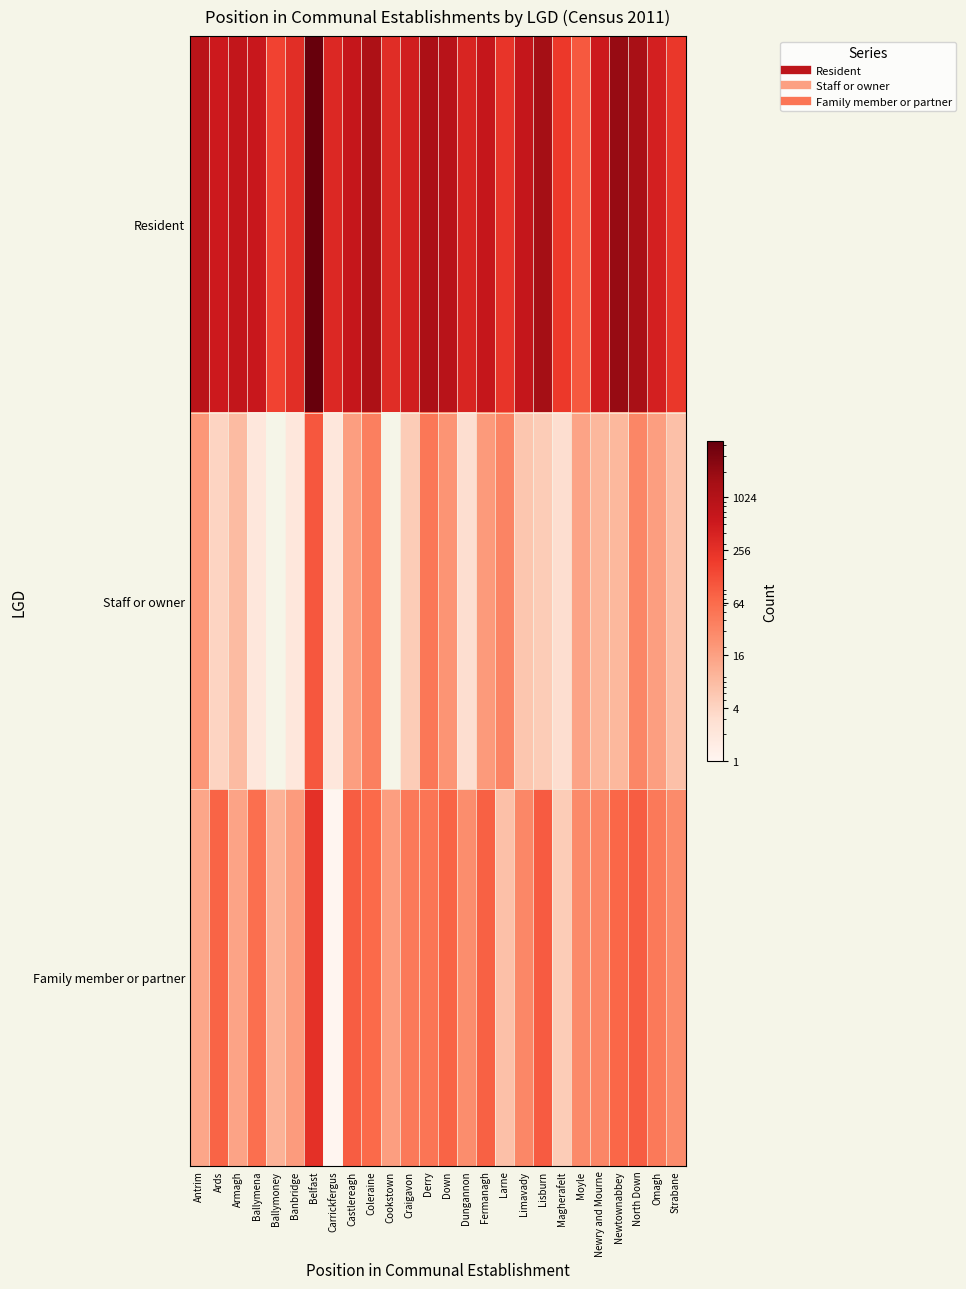

What is the maximum value shown in the chart?

4461